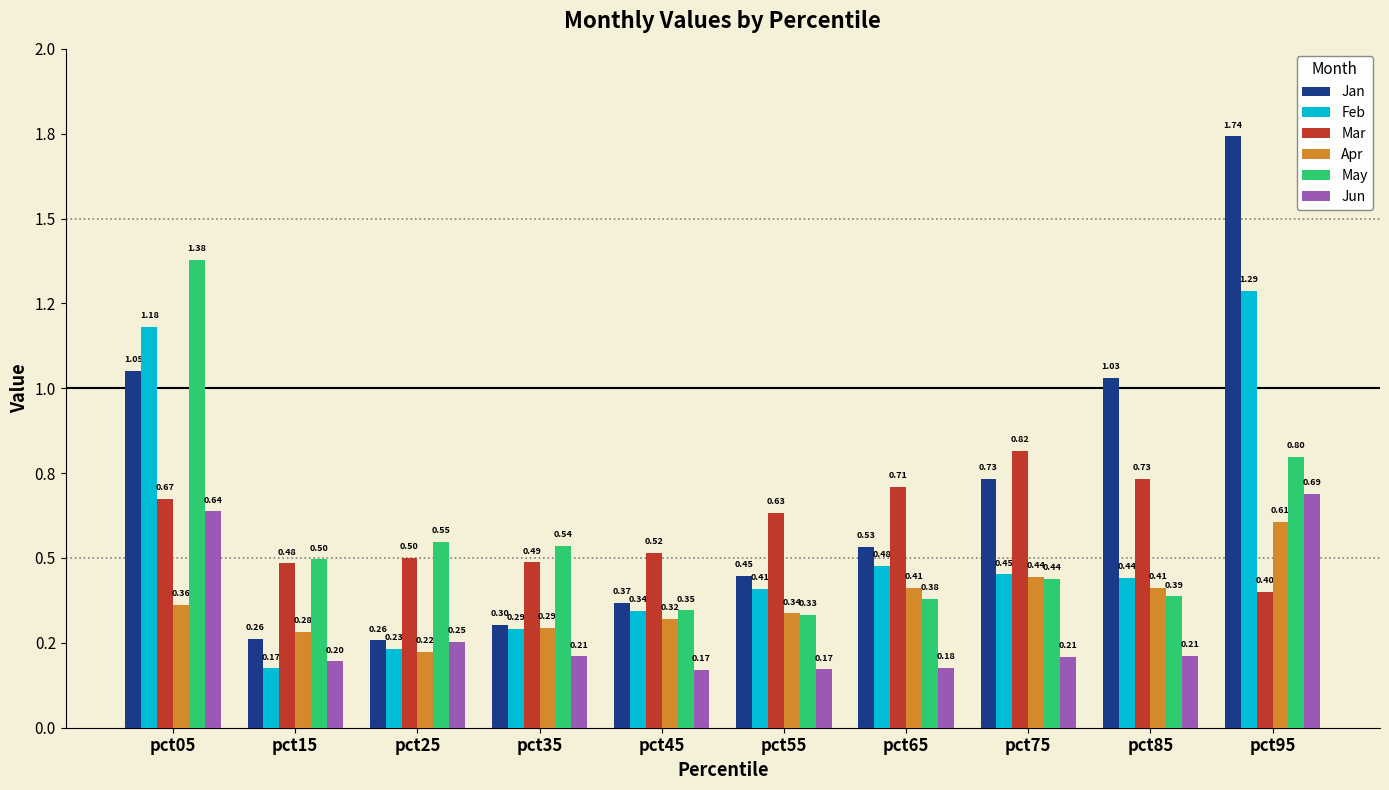

What are all the series names shown in the legend?

Jan, Feb, Mar, Apr, May, Jun